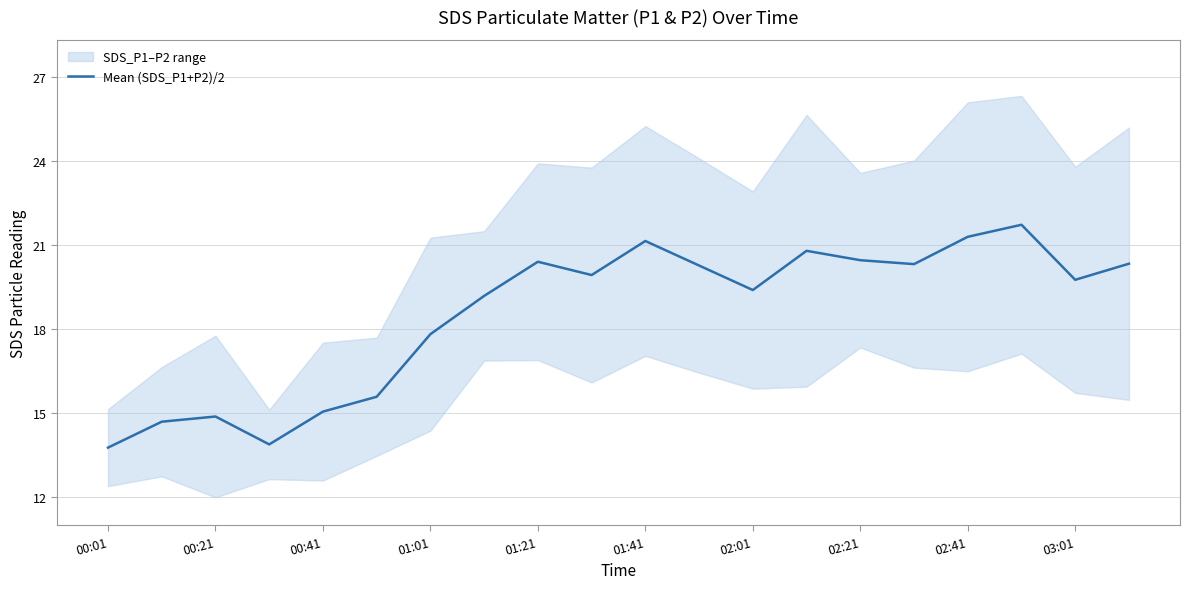

What is the difference between the second highest and second lowest values?

7.4